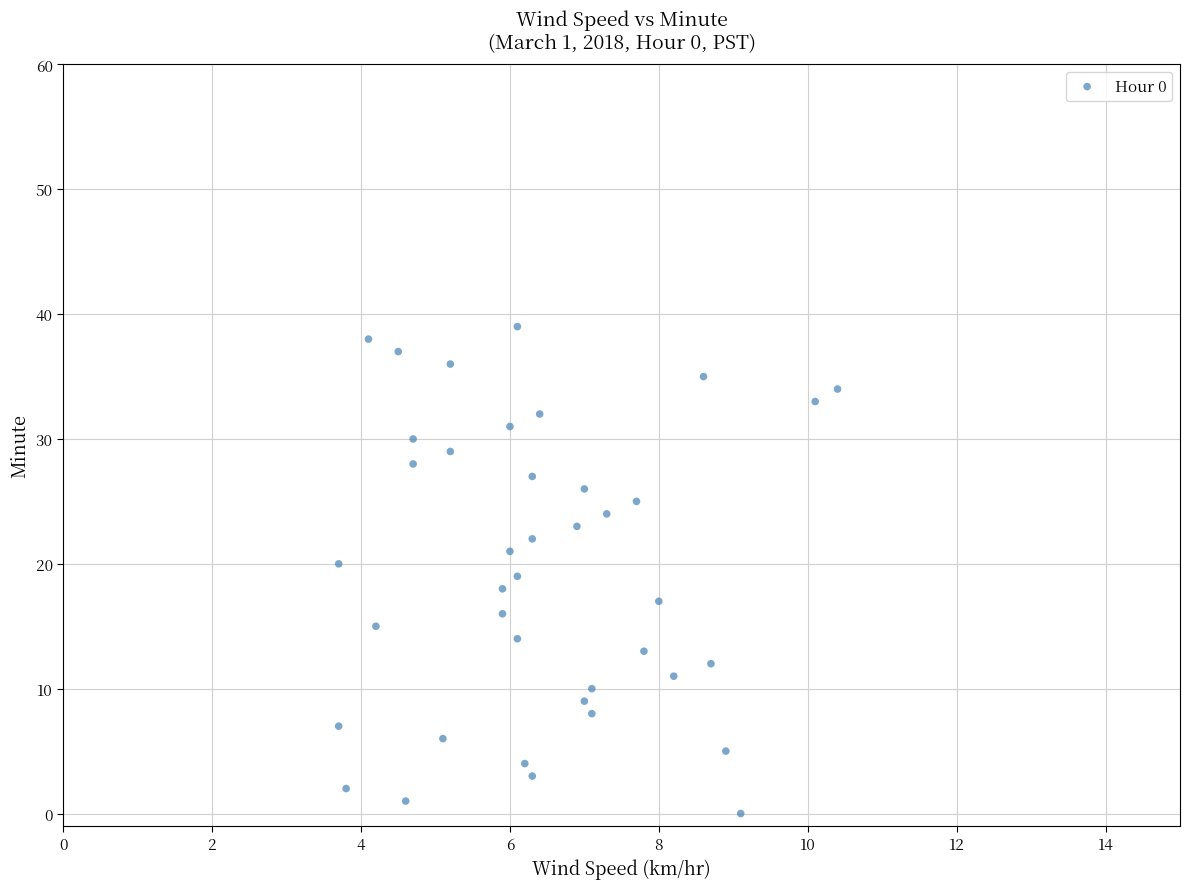

What is the range of Y values (max minus min)?

39